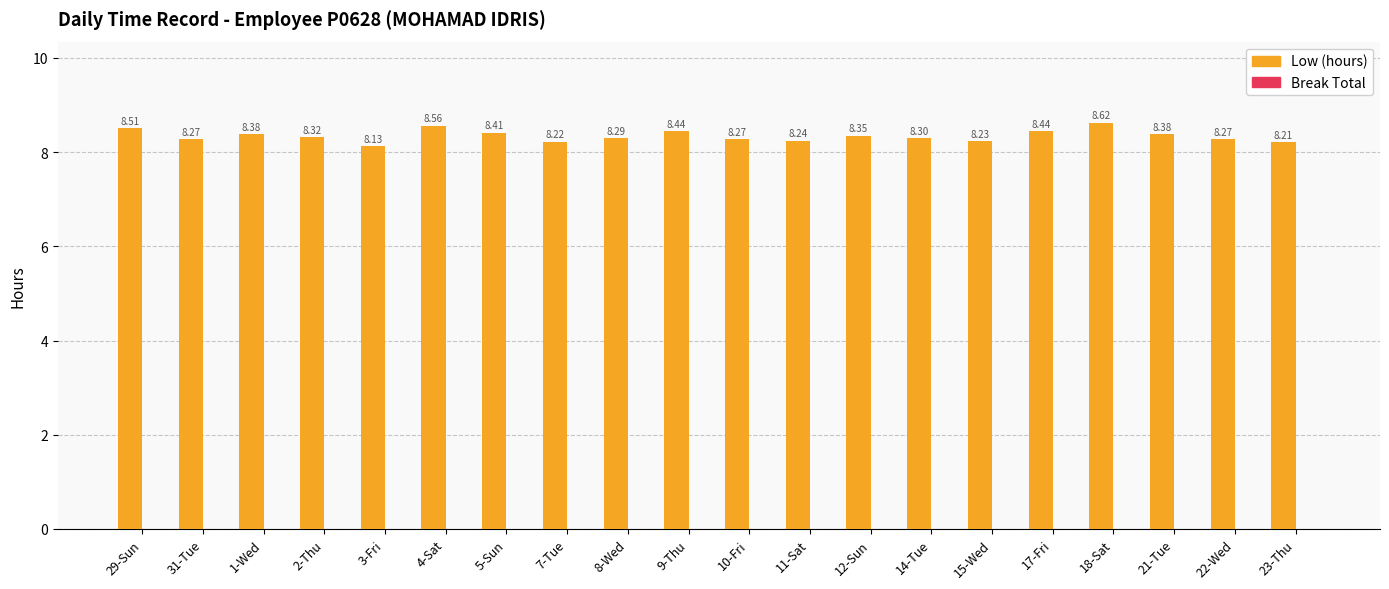

Which has a higher value, 10-Fri or 21-Tue?

21-Tue